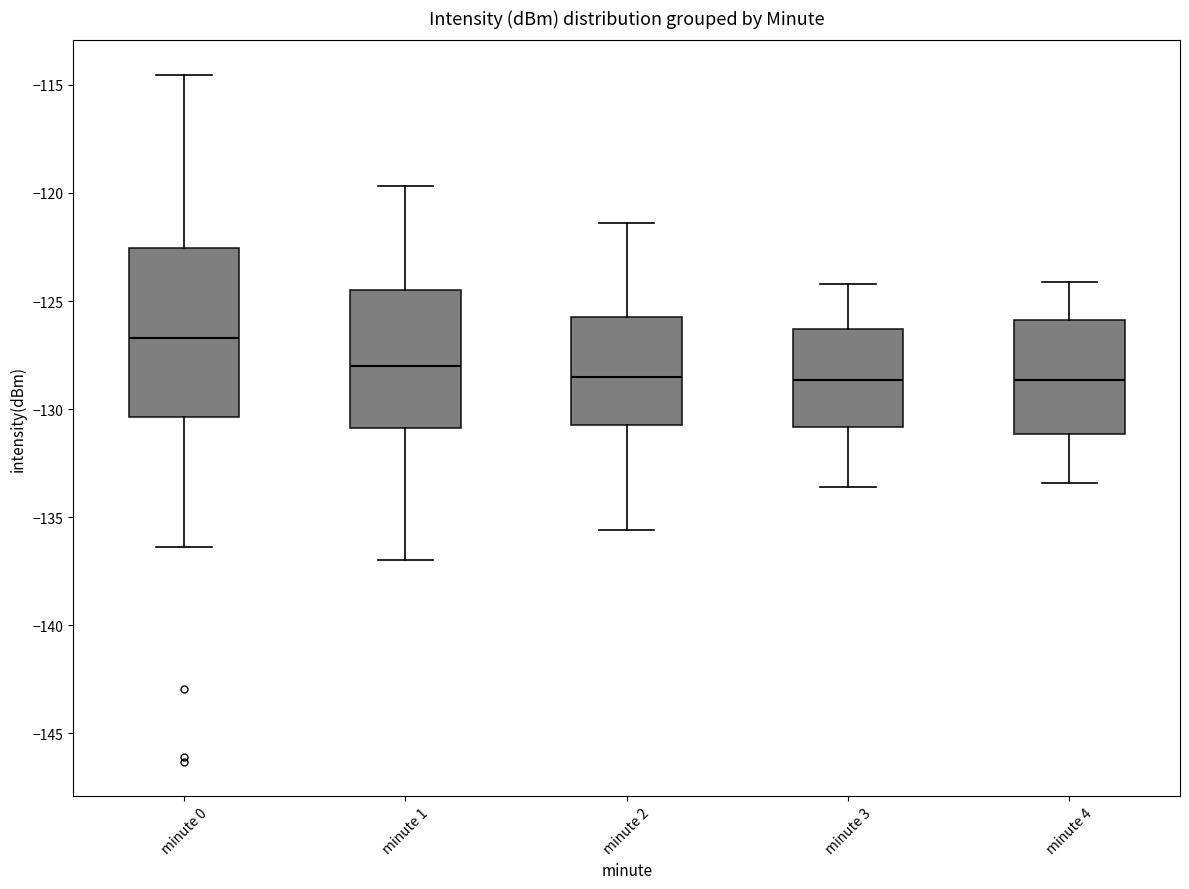

Reading left to right, transcribe this box plot: for each box, give where its median line is, the range the box spans, and where its two whiskers end, as read against the y-axis. The values are not printed on the chart, so give them approximately, as read against the axis.

minute 0: median -126.5, box -130.5 to -122.5, whiskers -136.5 to -114.5
minute 1: median -128.0, box -131.0 to -124.5, whiskers -137.0 to -119.5
minute 2: median -128.5, box -130.5 to -125.5, whiskers -135.5 to -121.5
minute 3: median -128.5, box -131.0 to -126.5, whiskers -133.5 to -124.0
minute 4: median -128.5, box -131.0 to -126.0, whiskers -133.5 to -124.0